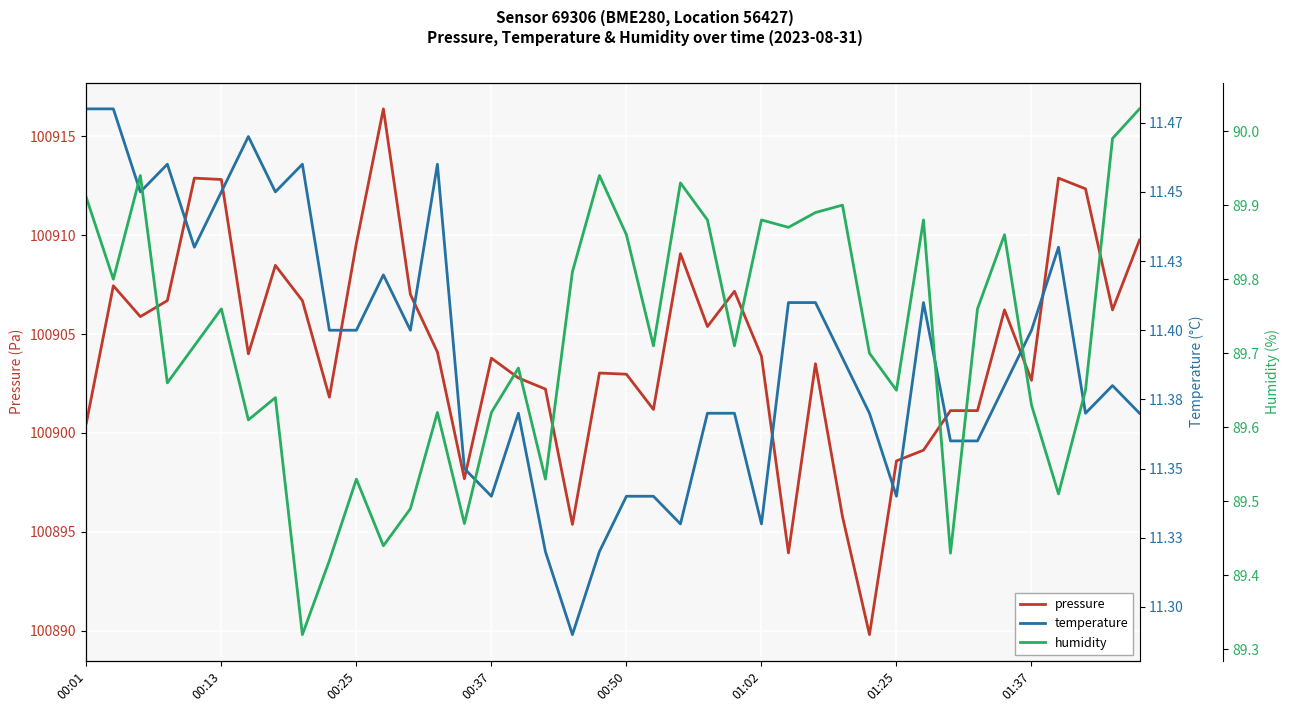

What is the difference between the highest and lowest values at 12?

100895.6